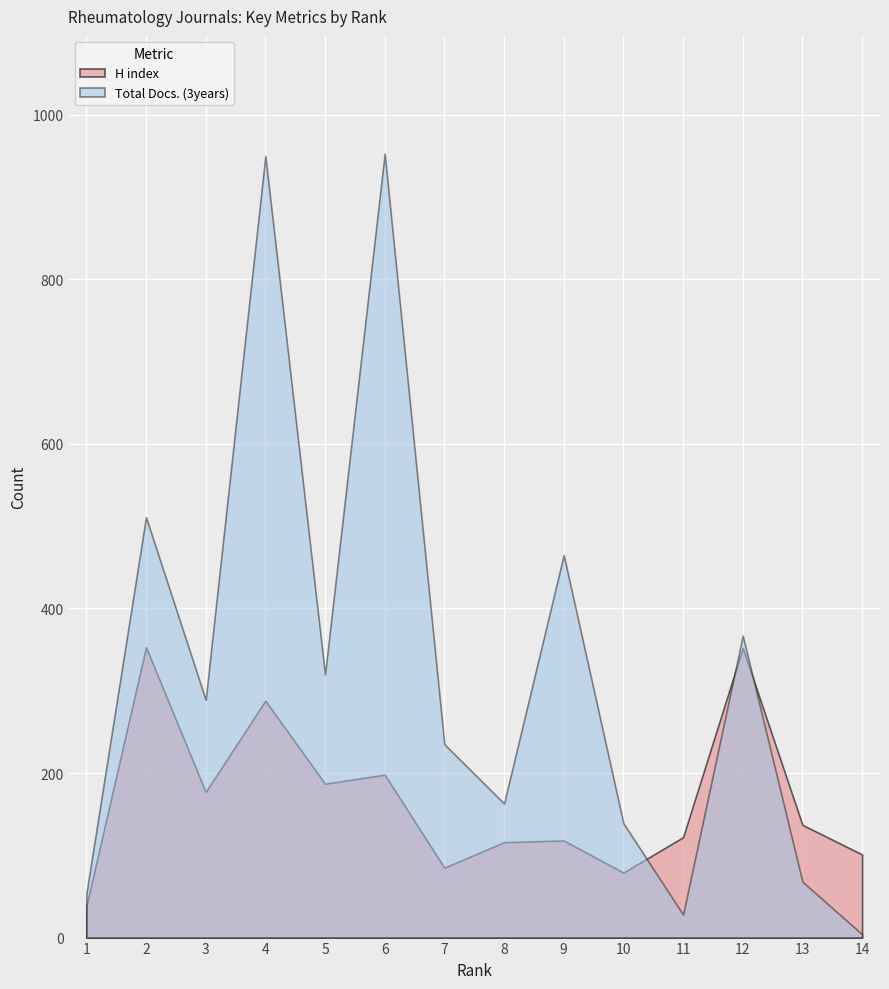

How many data points does each series have?

14